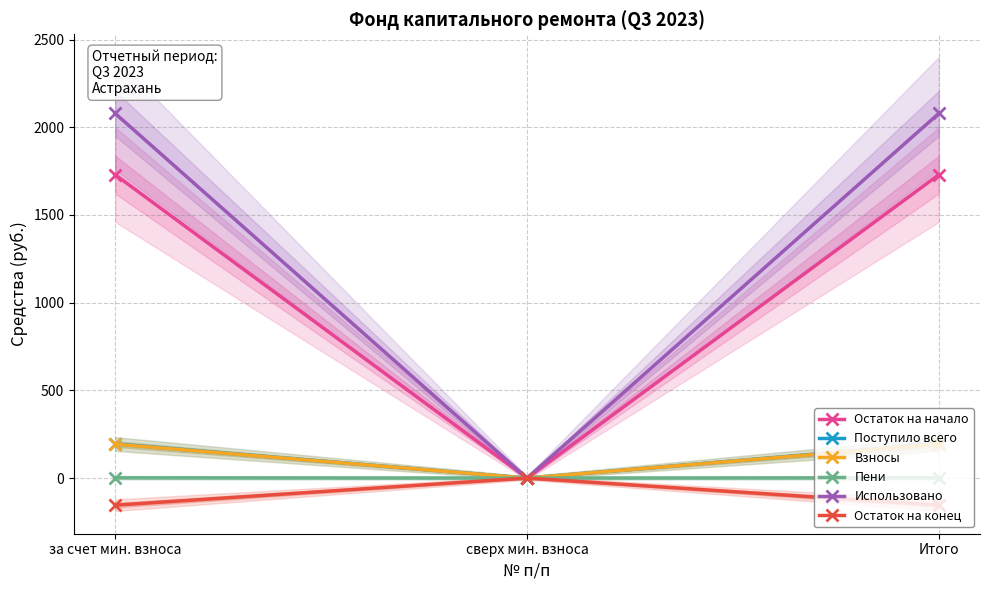

True or false: Остаток на начало has a value of 1729.7 at за счет мин. взноса.

True